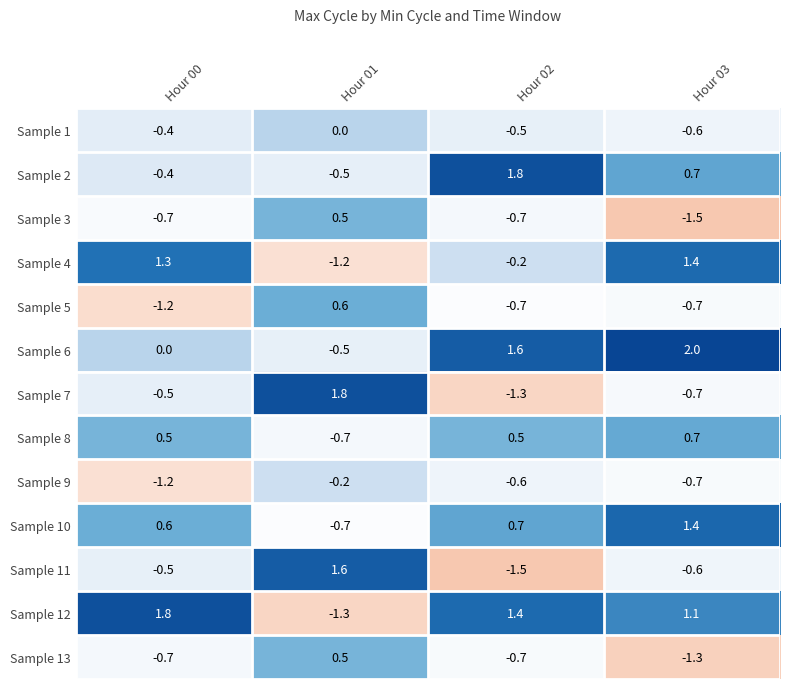

What is the difference between the highest and lowest values at Hour 03?

3.5